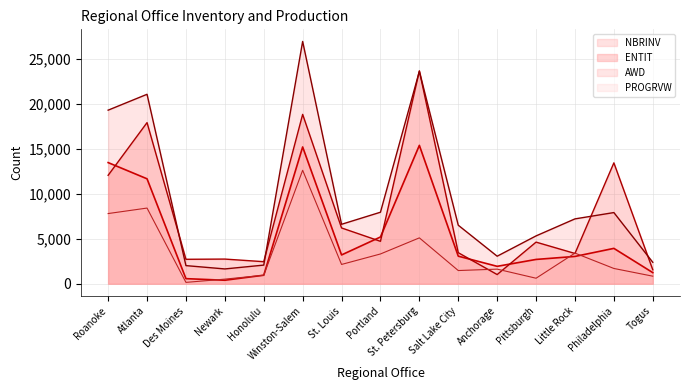

The value of ENTIT at St. Petersburg is 15303. True or false?

False